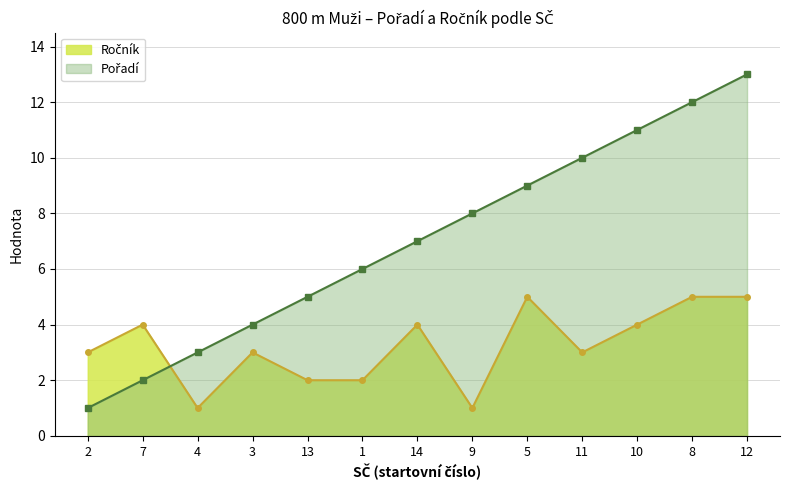

At how many categories does at least one series exceed 7?

6